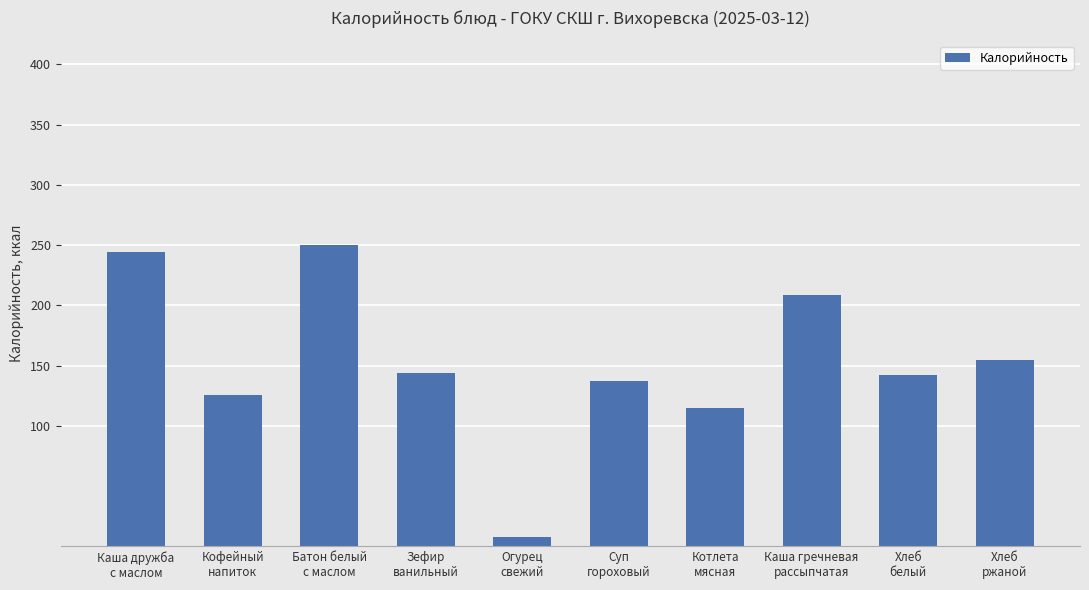

Is it true that the value at Каша гречневая
рассыпчатая is 307?

False